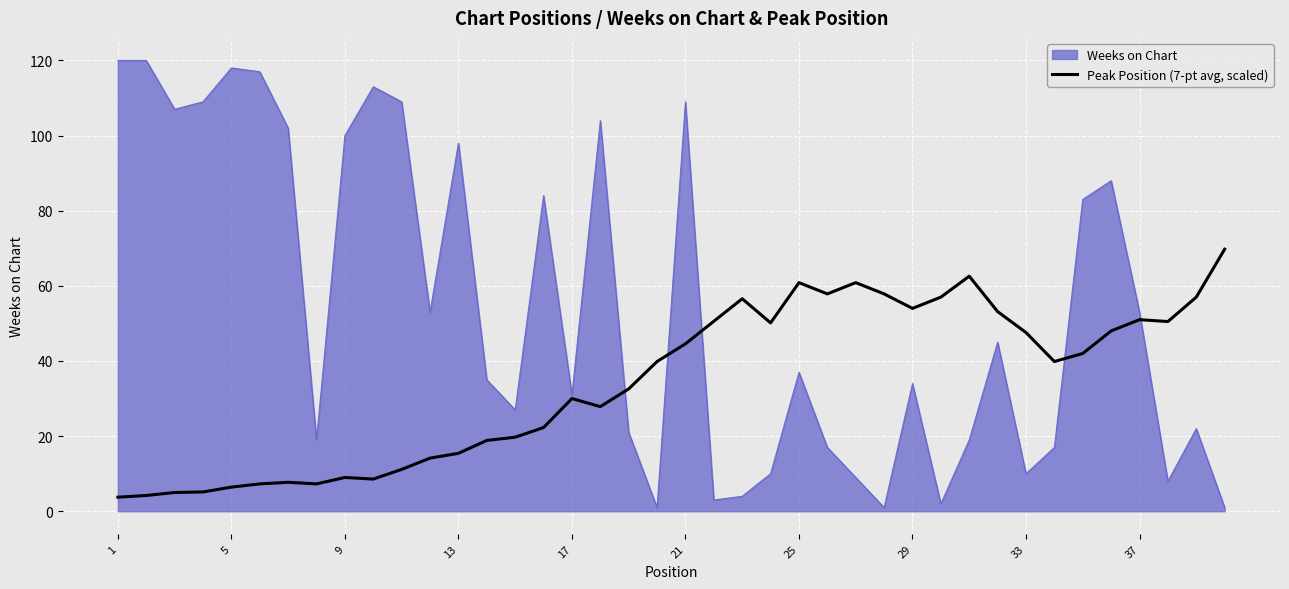

Which series has the largest total across all categories?

Weeks on Chart